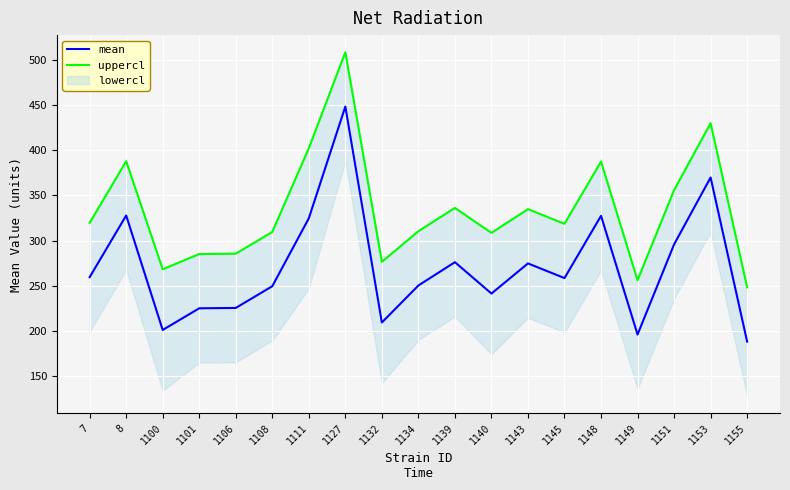

The value of mean at 1108 is 249.6. True or false?

True